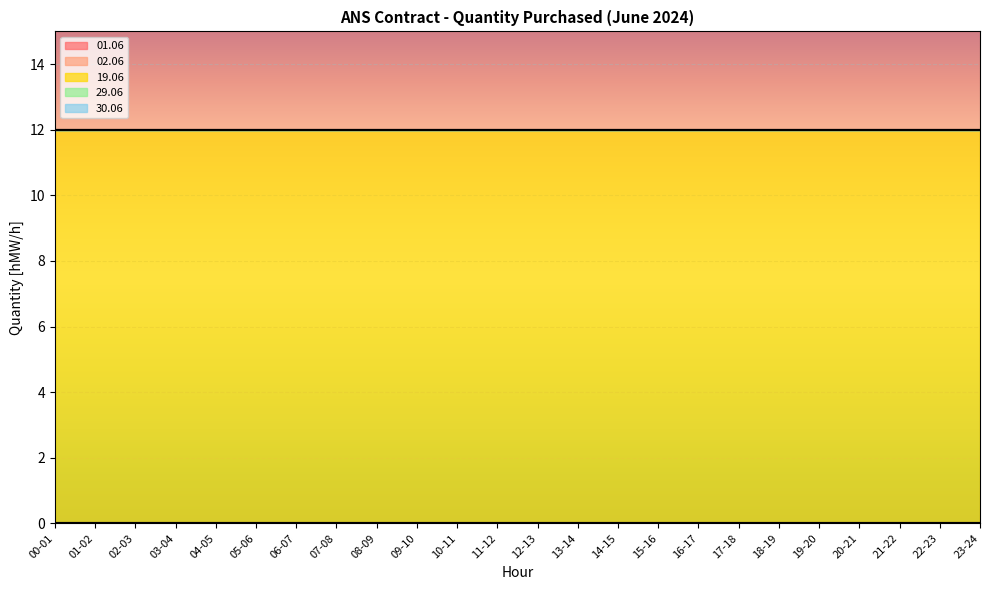

What is the label of the 20th point from the left?

19-20